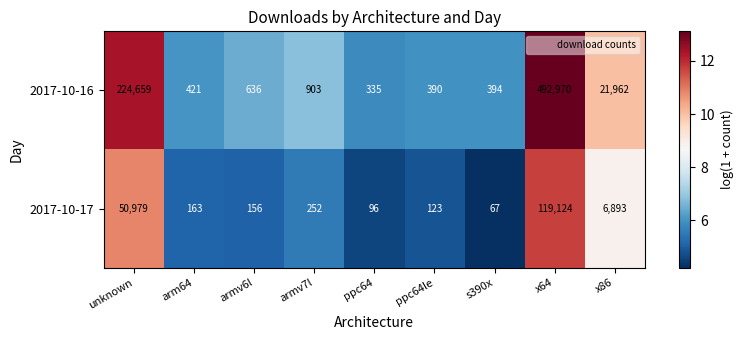

What is the difference between the second highest and minimum values in the 2017-10-16 series?

224324